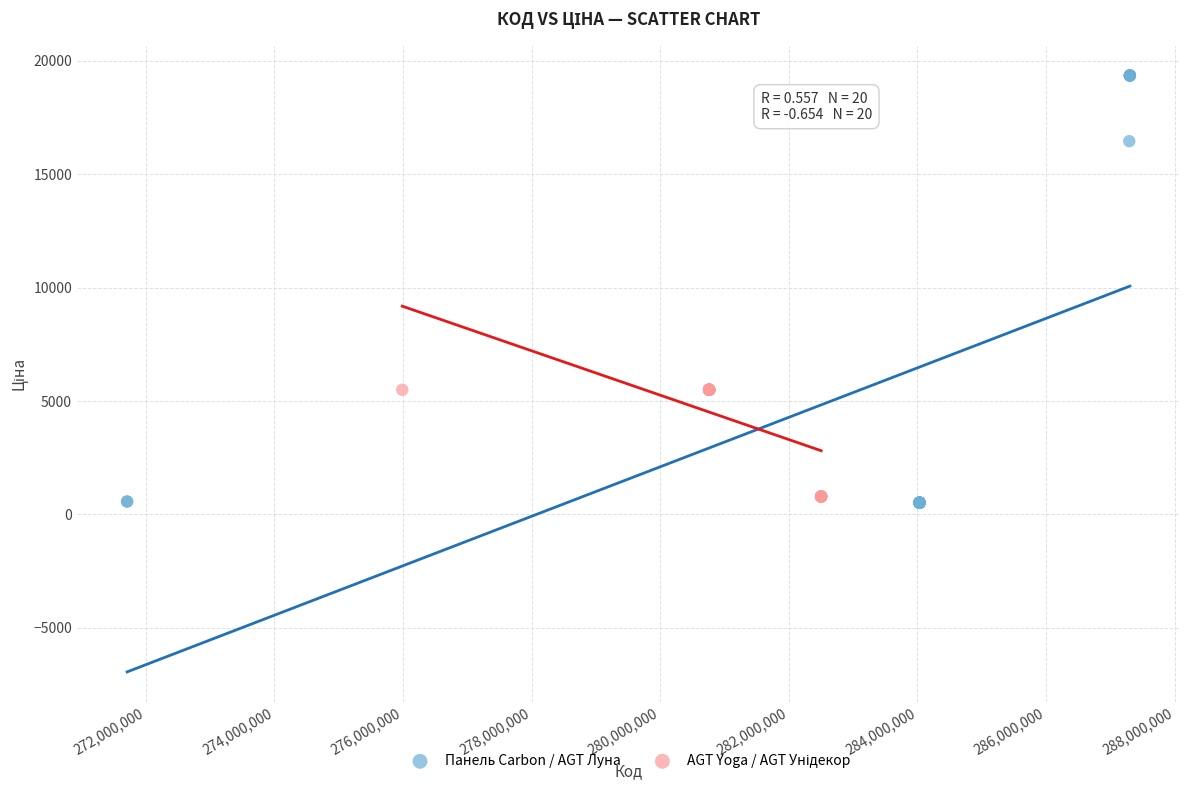

Which series contains the highest Y value?

Панель Carbon / AGT Луна